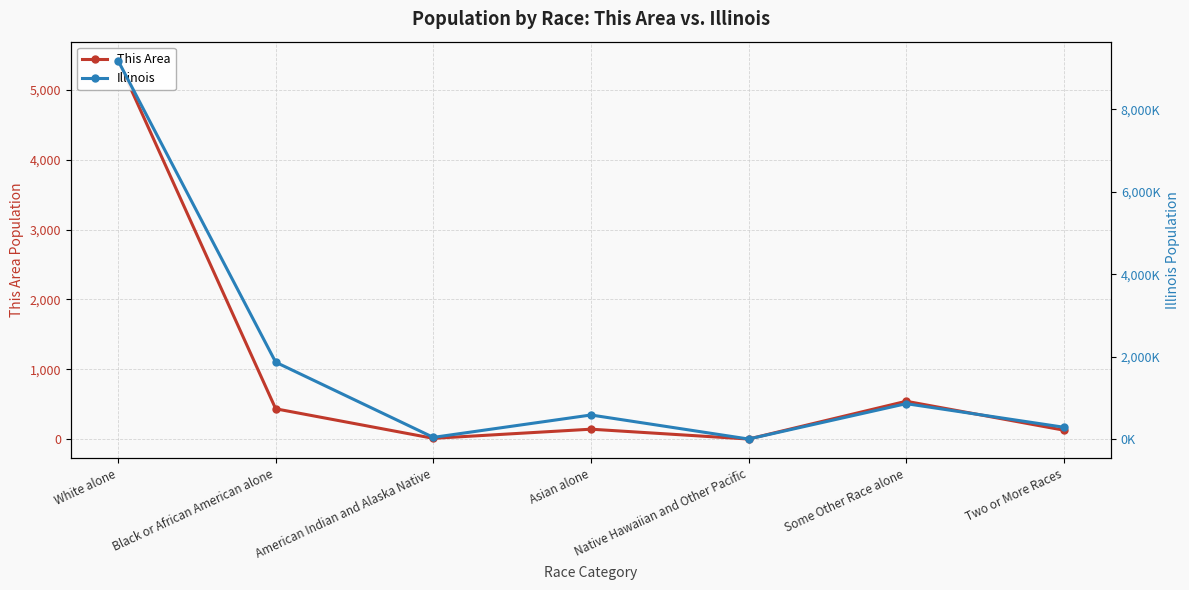

What is the lowest value of the Illinois series?

4050